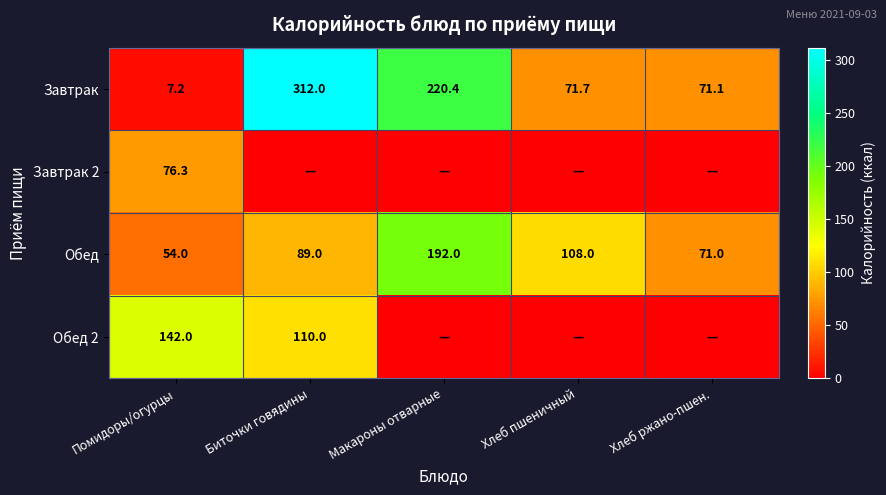

At which label is Завтрак closest to 159?

Макароны отварные